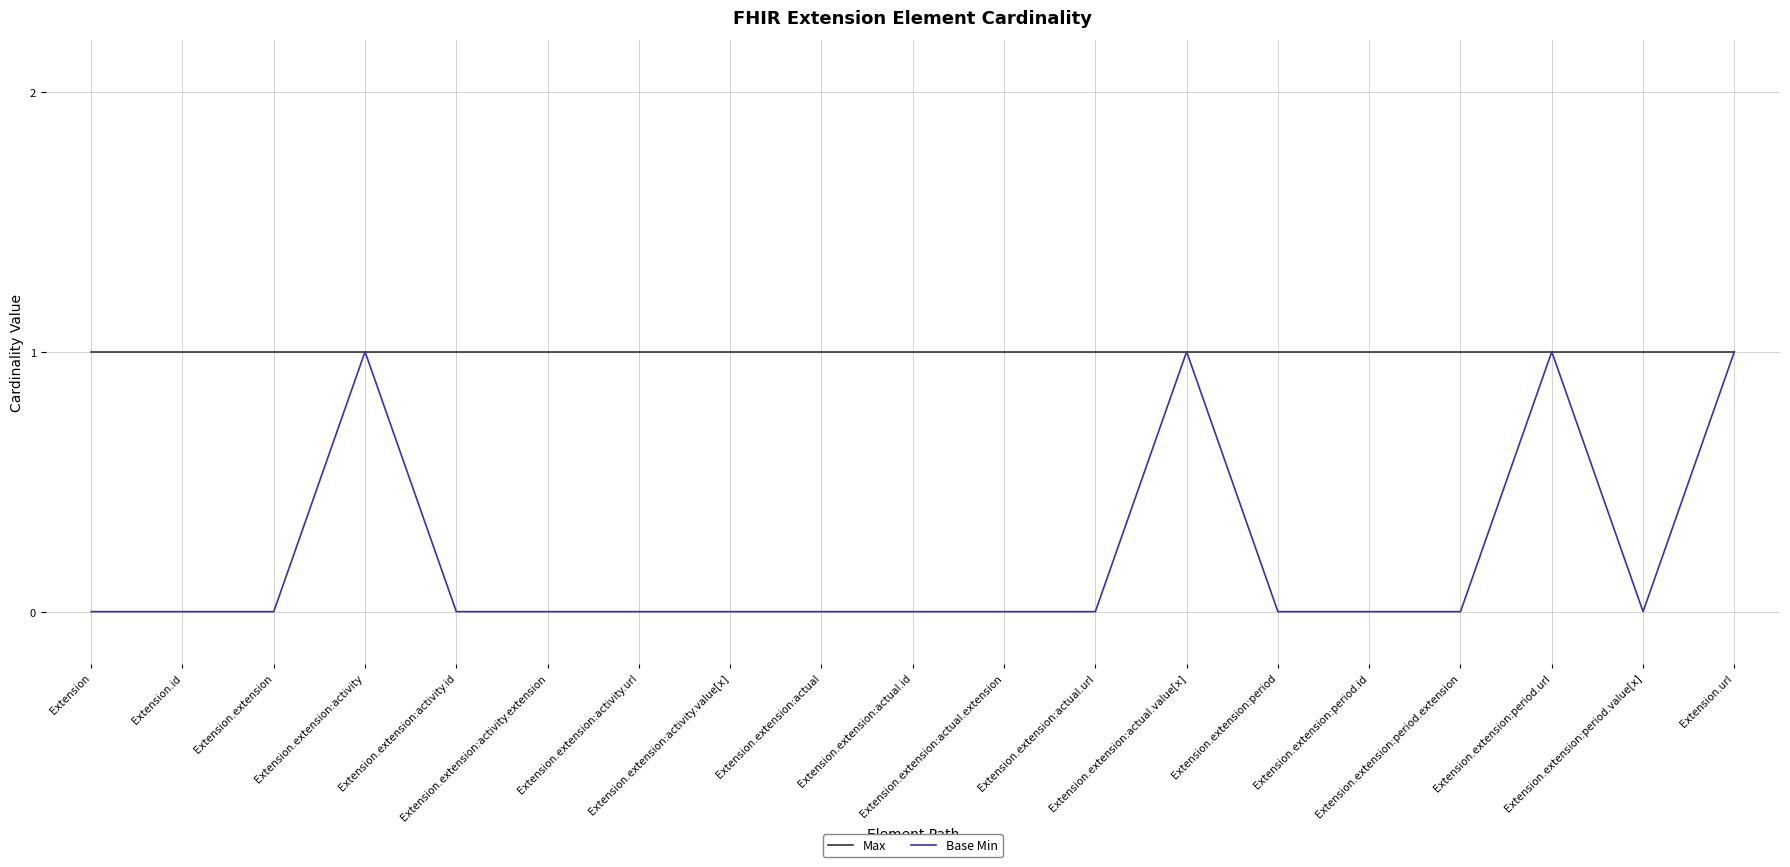

What position from the right is Extension.extension:actual.value[x]?

7